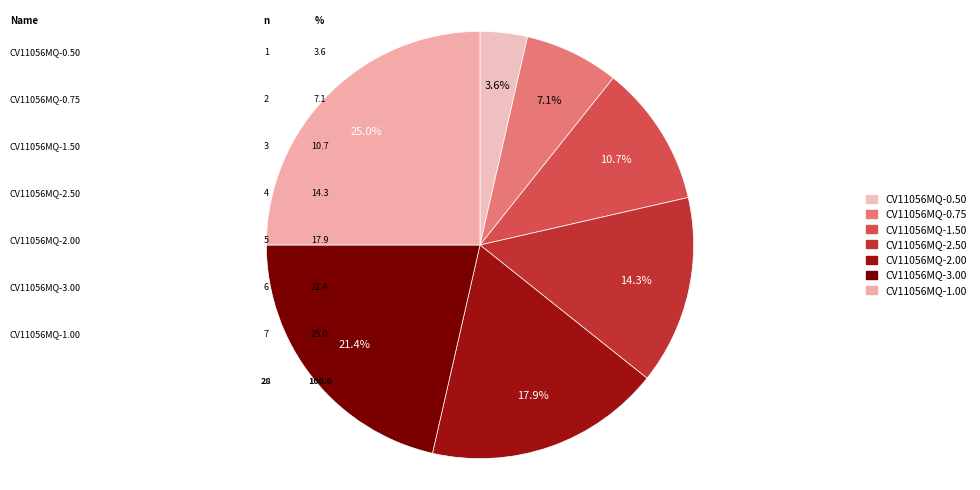

What percentage do CV11056MQ-2.50 and CV11056MQ-0.50 together represent?

17.9%